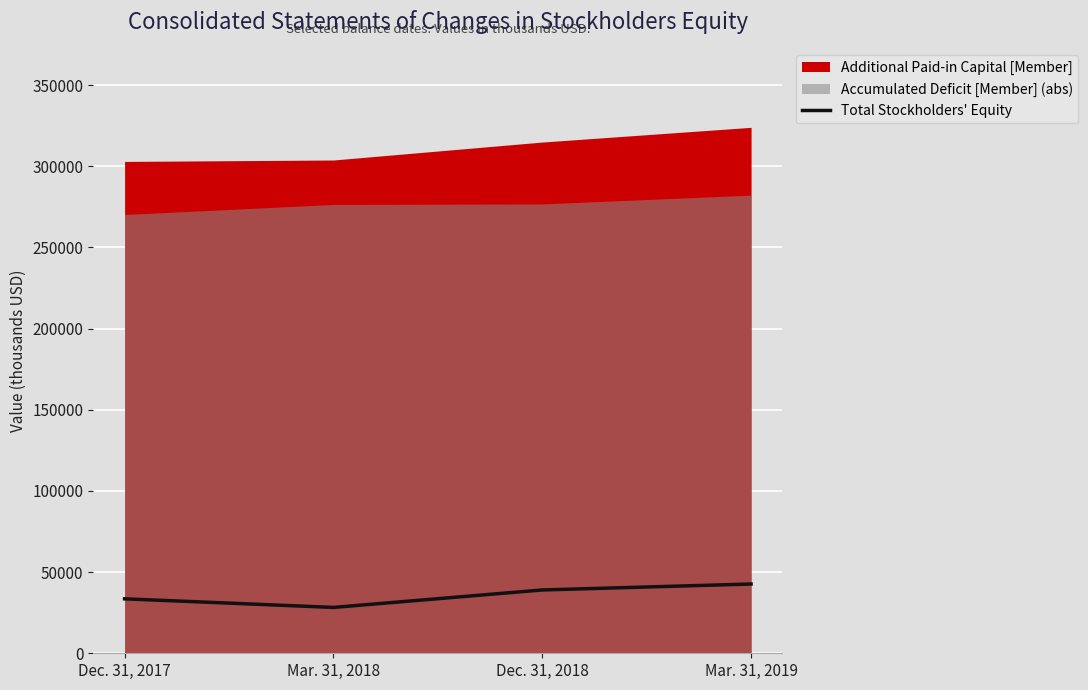

What is the change in value from Dec. 31, 2017 to Mar. 31, 2019?

+9121